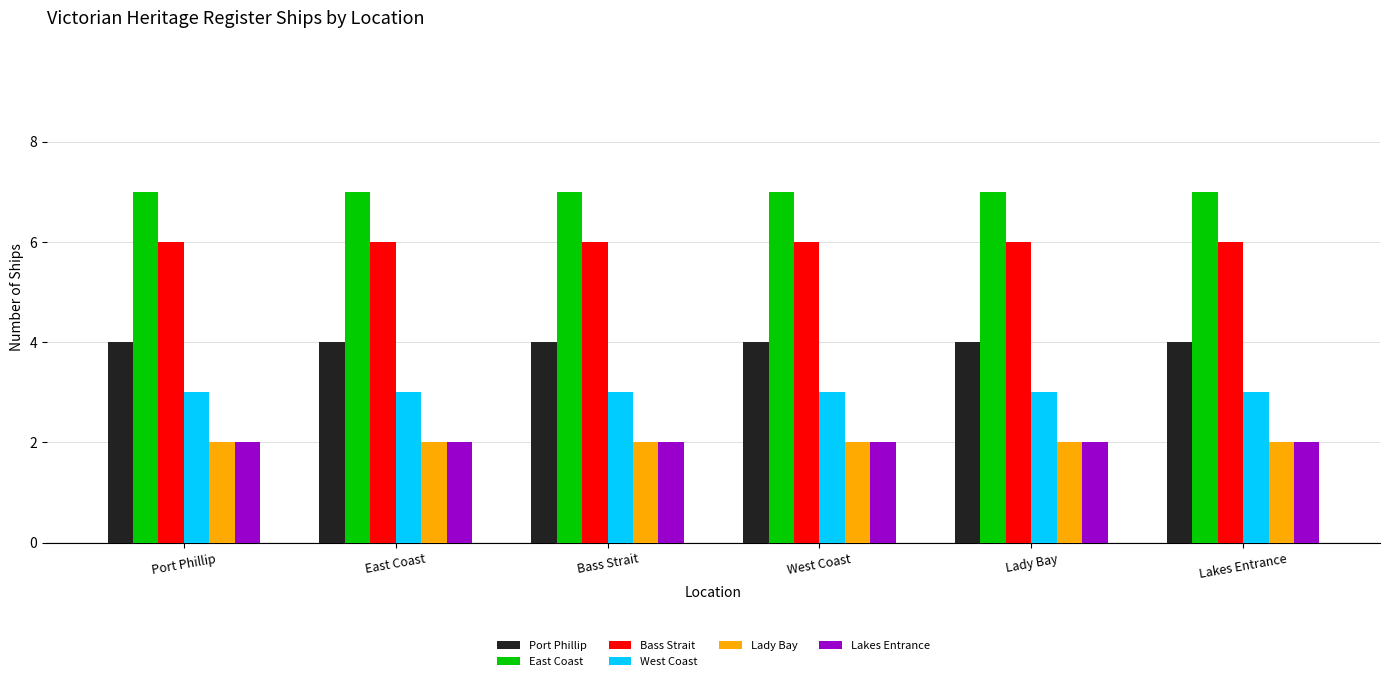

Reading right to left, transcribe all the data shown in this chart.

Port Phillip: Lakes Entrance=4	Lady Bay=4	West Coast=4	Bass Strait=4	East Coast=4	Port Phillip=4
East Coast: Lakes Entrance=7	Lady Bay=7	West Coast=7	Bass Strait=7	East Coast=7	Port Phillip=7
Bass Strait: Lakes Entrance=6	Lady Bay=6	West Coast=6	Bass Strait=6	East Coast=6	Port Phillip=6
West Coast: Lakes Entrance=3	Lady Bay=3	West Coast=3	Bass Strait=3	East Coast=3	Port Phillip=3
Lady Bay: Lakes Entrance=2	Lady Bay=2	West Coast=2	Bass Strait=2	East Coast=2	Port Phillip=2
Lakes Entrance: Lakes Entrance=2	Lady Bay=2	West Coast=2	Bass Strait=2	East Coast=2	Port Phillip=2